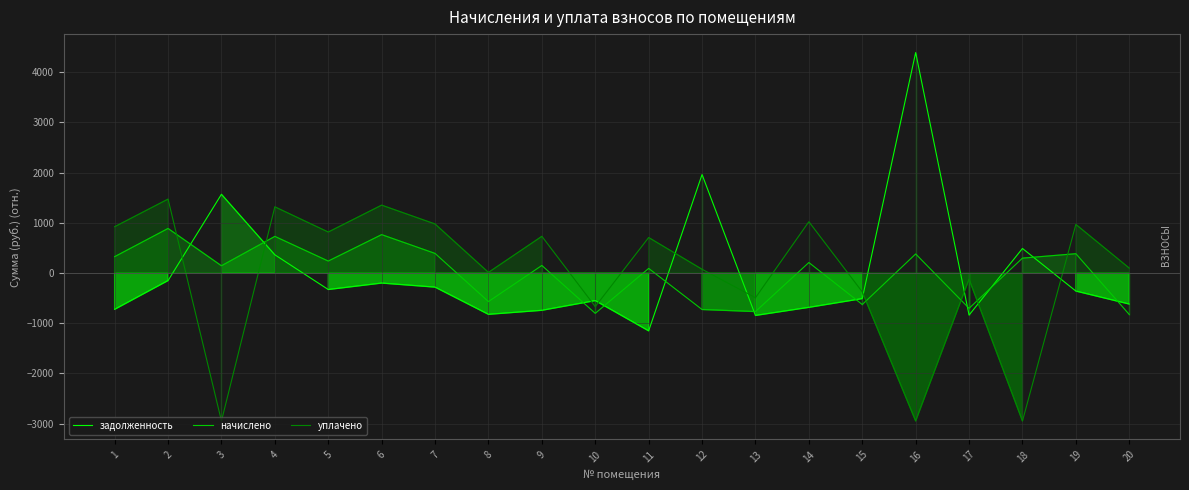

How many intersections are there between уплачено and начислено?

6